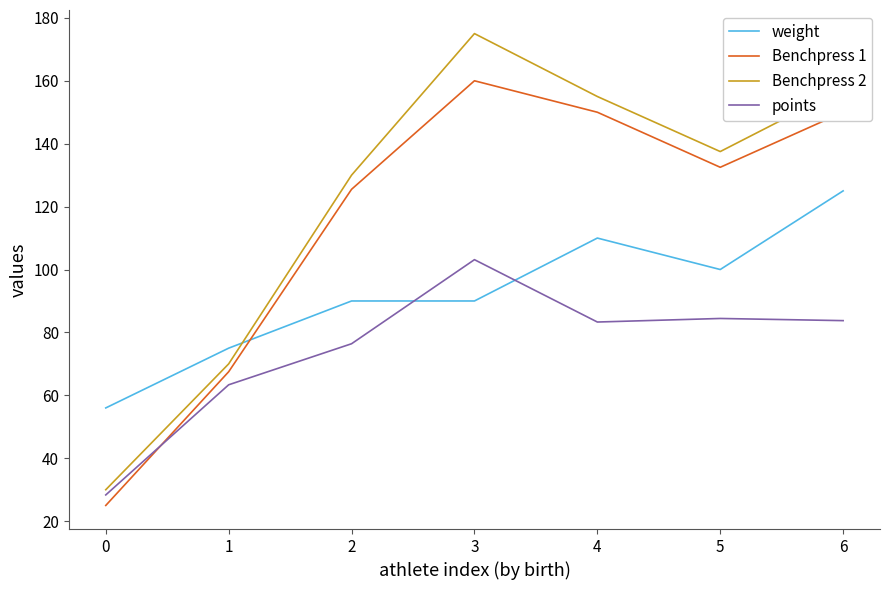

True or false: points has a value of 152.7 at 3.

False